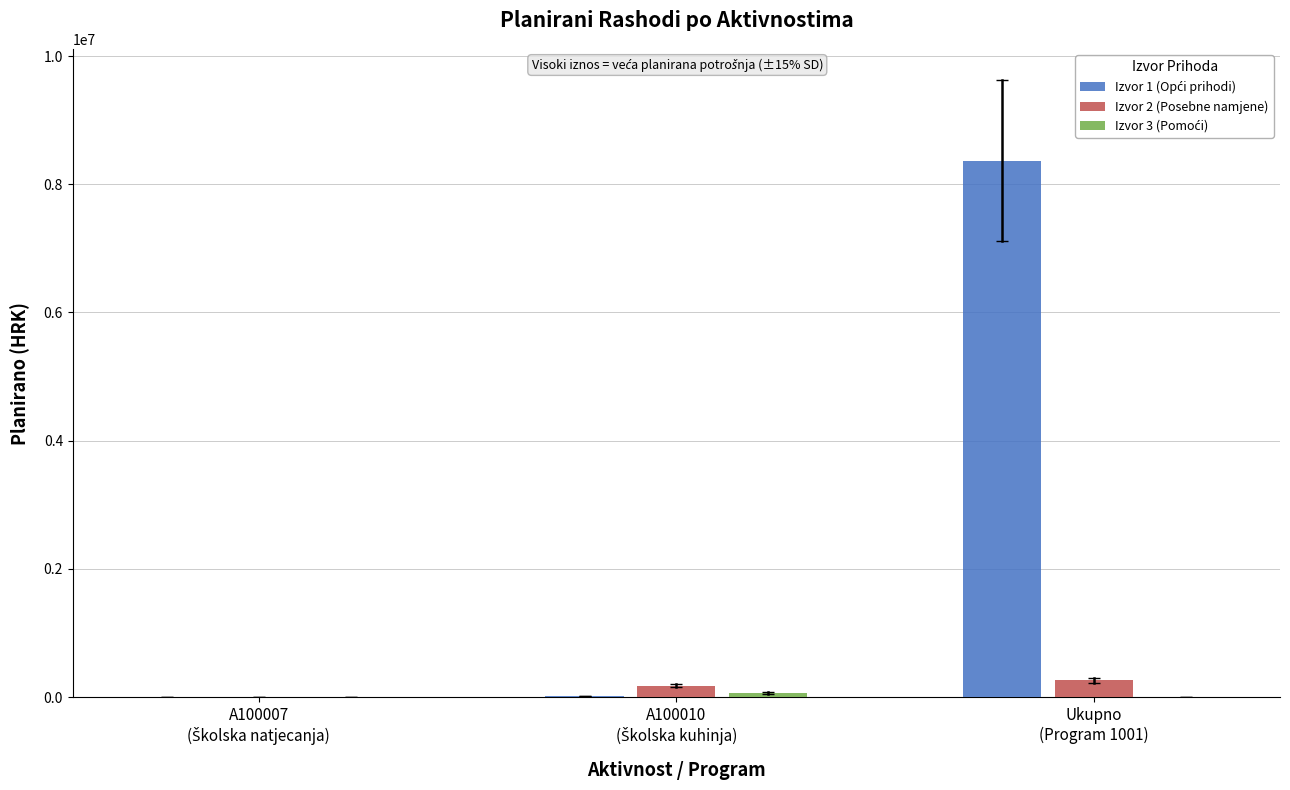

What is the maximum value shown in the chart?

8370519